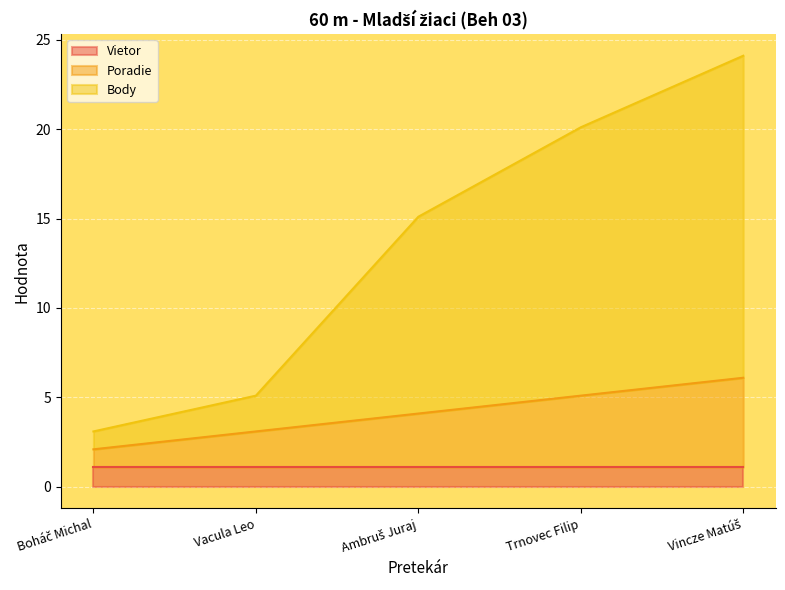

True or false: Body has a value of 30.4 at Trnovec Filip.

False